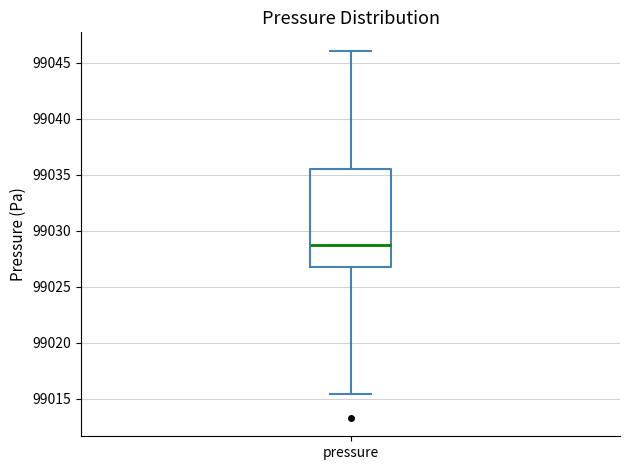

Where is the lower edge of the box for pressure on the y-axis? The values are not printed on the chart, so give them approximately, as read against the axis.

99027.0